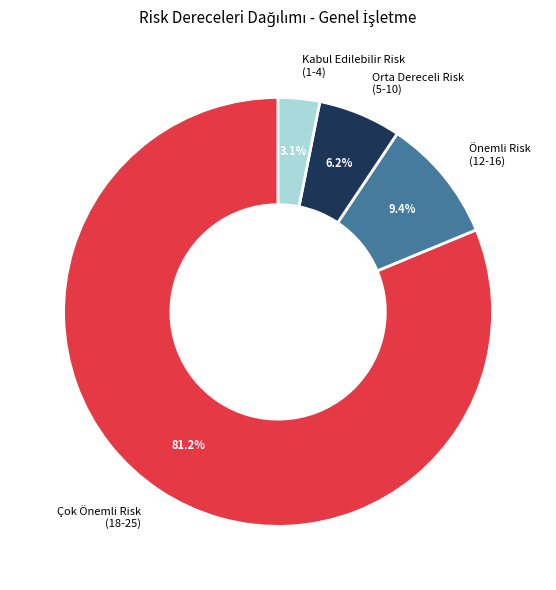

What percentage is the Çok Önemli Risk (18-25) slice, to the nearest percent?

81%